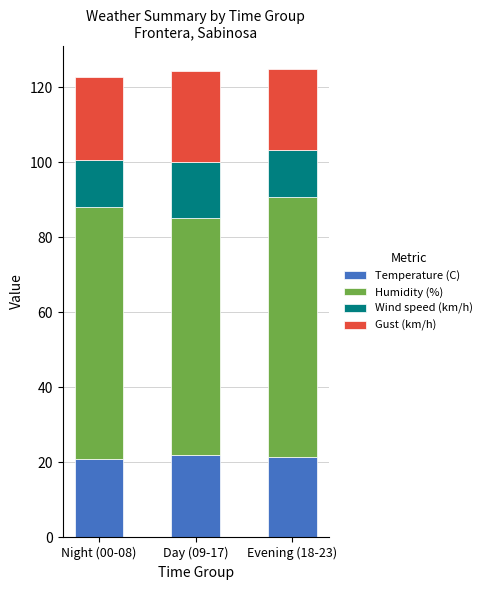

What are all the series names shown in the legend?

Temperature (C), Humidity (%), Wind speed (km/h), Gust (km/h)